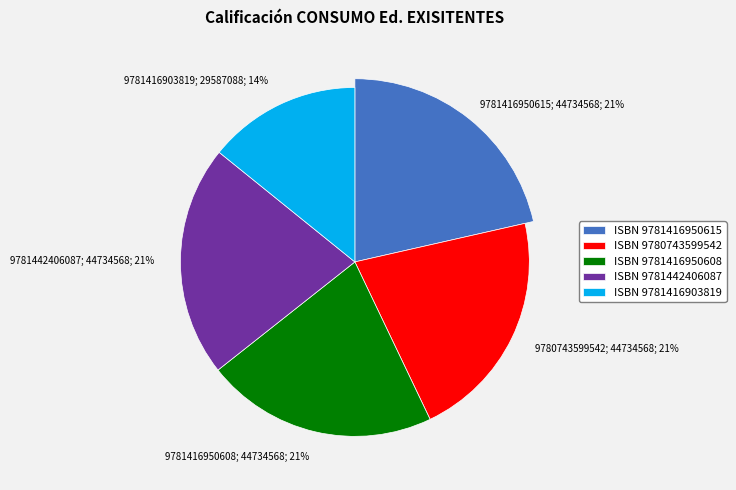

Rank the categories by value from highest to lowest.

9781416950615, 9780743599542, 9781416950608, 9781442406087, 9781416903819